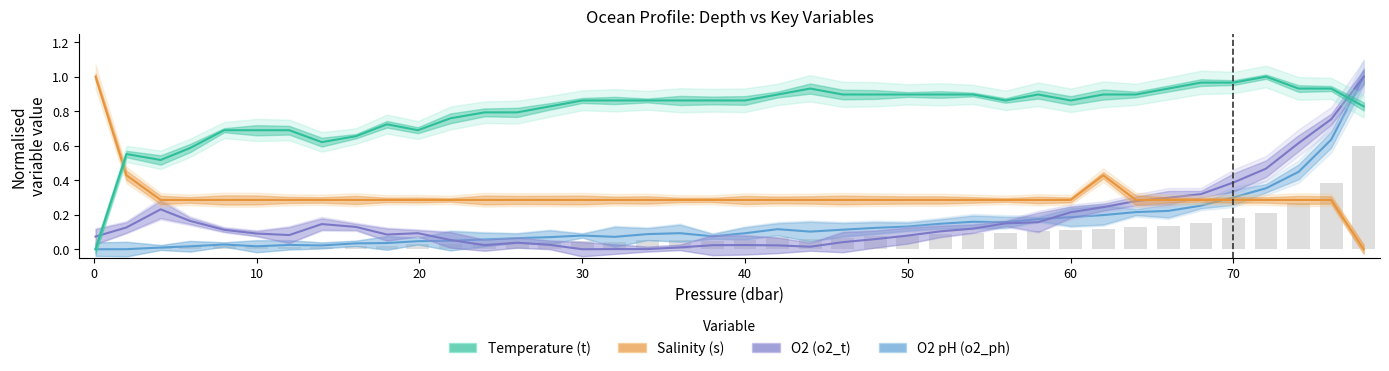

Reading left to right, extract all data points from this chart.

O2 pH (o2_ph): 0.0	0.0	0.0	0.0	0.0	0.0	0.0	0.0	0.0	0.0	0.0	0.0	0.1	0.1	0.1	0.1	0.1	0.1	0.1	0.1	0.1	0.1	0.1	0.1	0.1	0.1	0.1	0.2	0.2	0.2	0.2	0.2	0.2	0.2	0.3	0.3	0.4	0.4	0.6	1.0
O2 (o2_t): 0.1	0.1	0.2	0.2	0.1	0.1	0.1	0.1	0.1	0.1	0.1	0.1	0.0	0.0	0.0	0.0	0.0	0.0	0.0	0.0	0.0	0.0	0.0	0.0	0.1	0.1	0.1	0.1	0.1	0.2	0.2	0.2	0.3	0.3	0.3	0.4	0.5	0.6	0.8	1.0
Salinity (s): 1.0	0.4	0.3	0.3	0.3	0.3	0.3	0.3	0.3	0.3	0.3	0.3	0.3	0.3	0.3	0.3	0.3	0.3	0.3	0.3	0.3	0.3	0.3	0.3	0.3	0.3	0.3	0.3	0.3	0.3	0.3	0.4	0.3	0.3	0.3	0.3	0.3	0.3	0.3	0.0
Temperature (t): 0.0	0.6	0.5	0.6	0.7	0.7	0.7	0.6	0.7	0.7	0.7	0.8	0.8	0.8	0.8	0.9	0.9	0.9	0.9	0.9	0.9	0.9	0.9	0.9	0.9	0.9	0.9	0.9	0.9	0.9	0.9	0.9	0.9	0.9	1.0	1.0	1.0	0.9	0.9	0.8